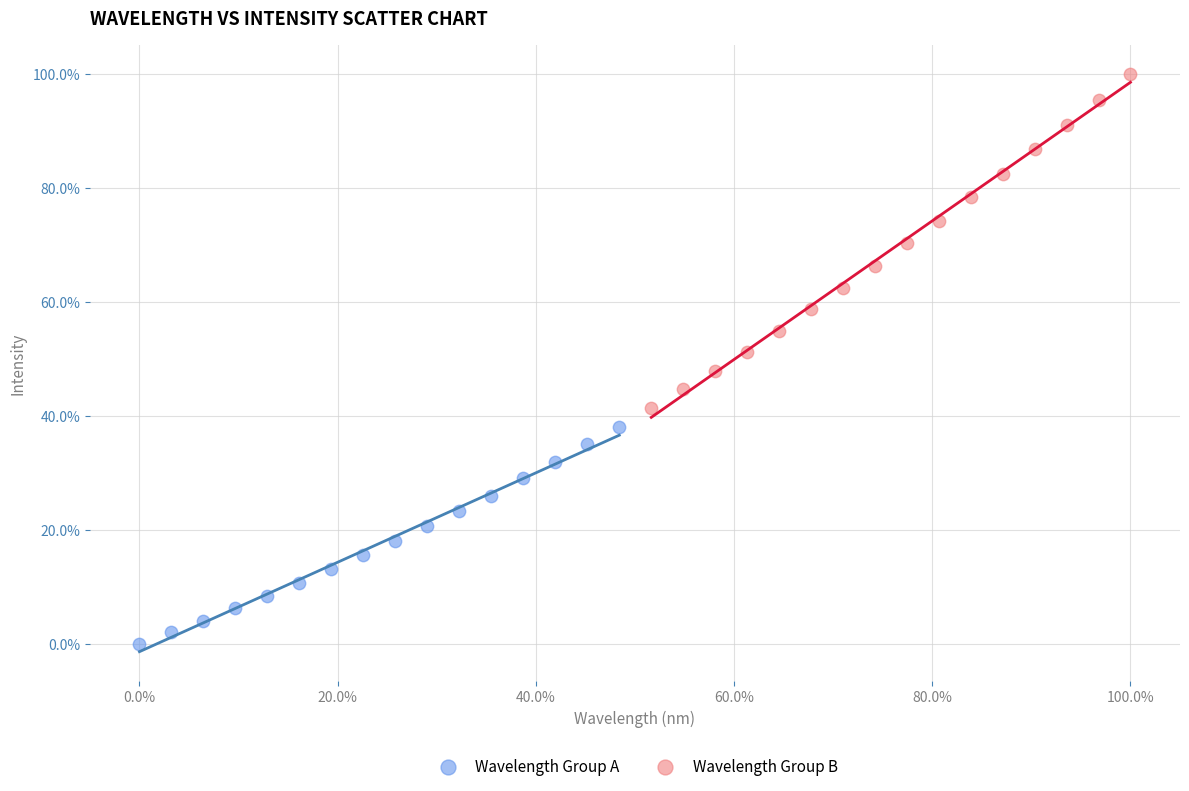

Which series reaches the maximum Y coordinate?

Wavelength Group B